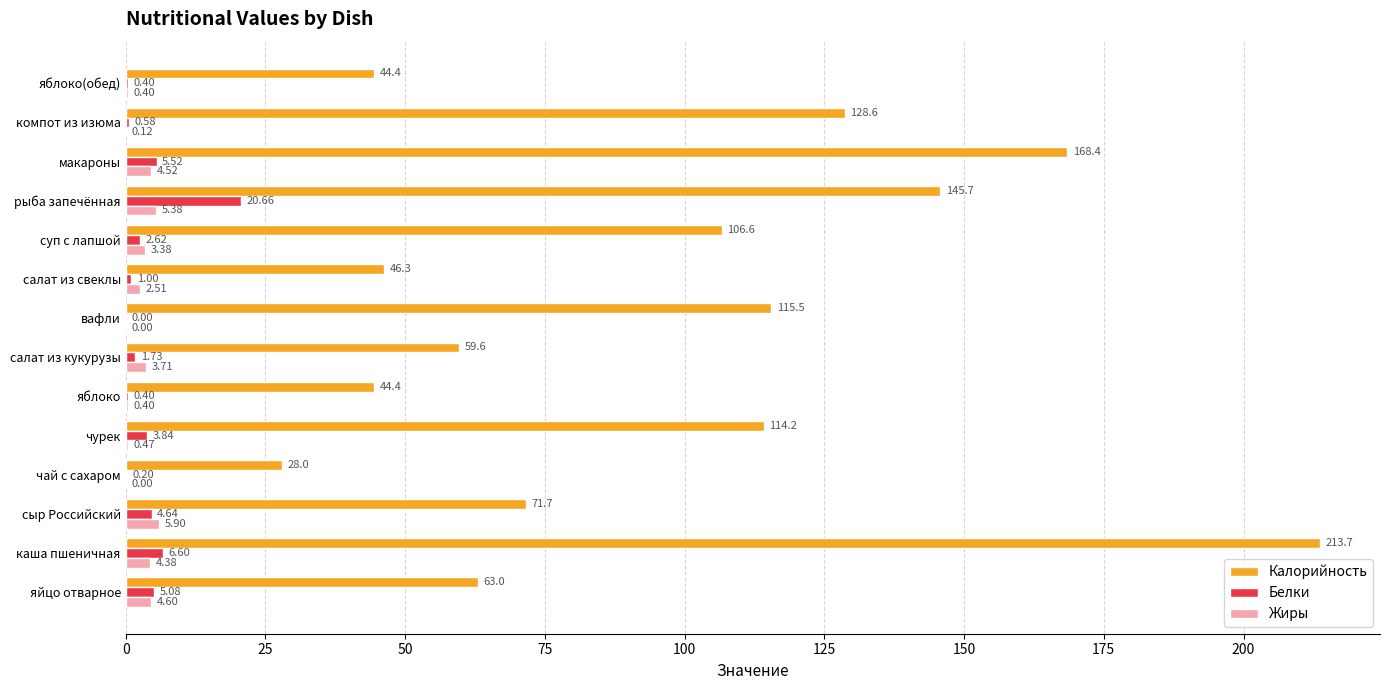

At which label is Белки closest to 10?

каша пшеничная